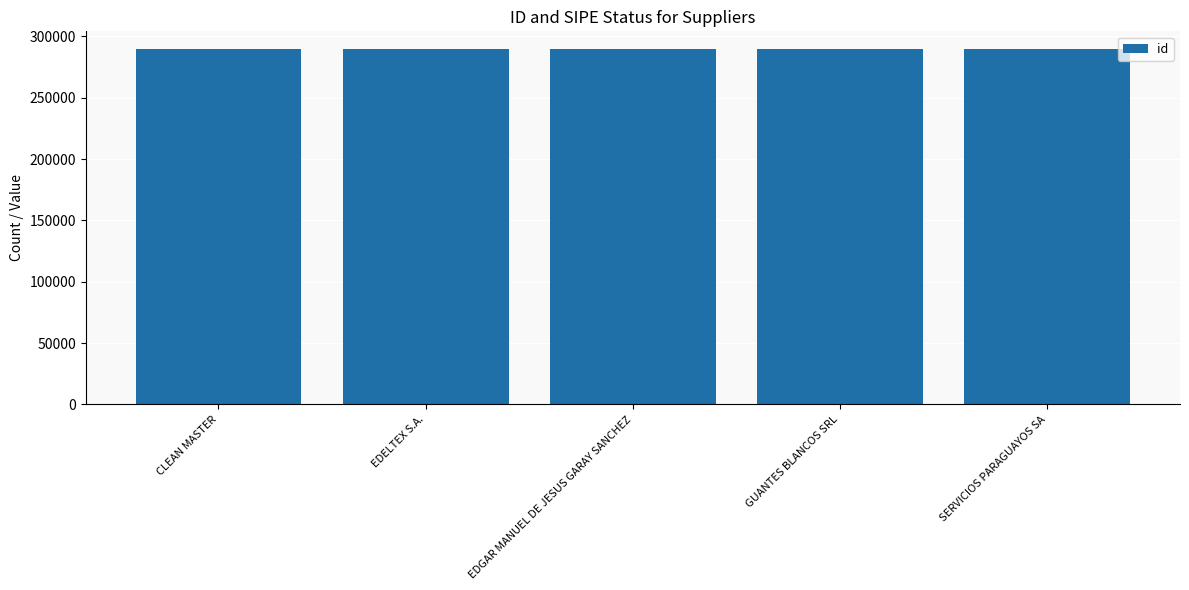

What is the difference between the second highest and second lowest values?

2